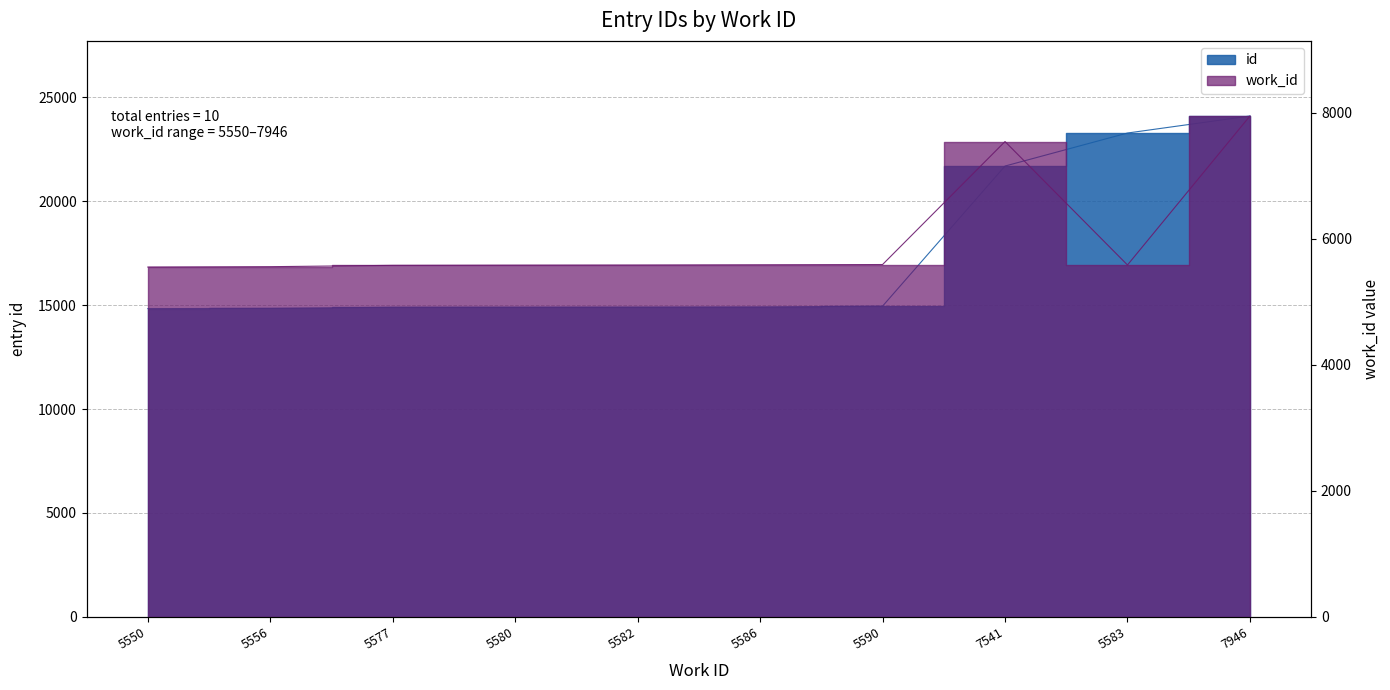

What is the label of the 3rd point from the right?

7541